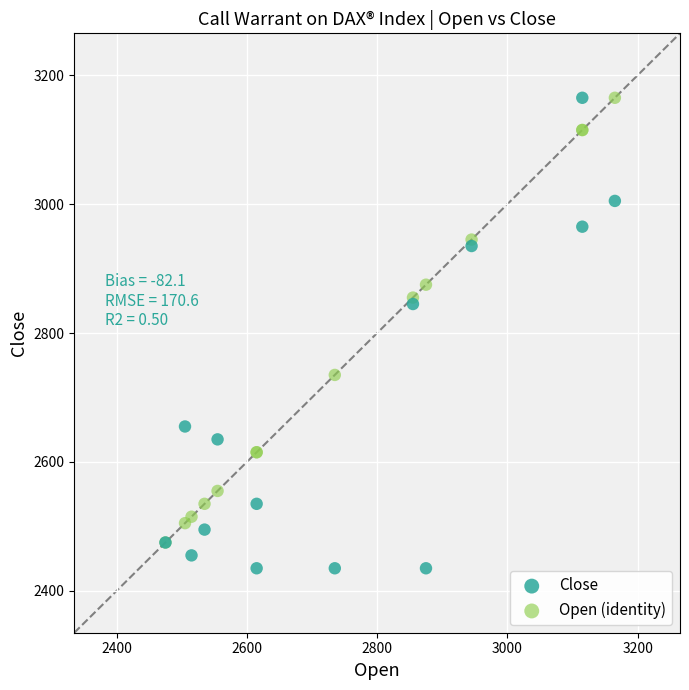

Which series has the widest spread of Y values?

Close